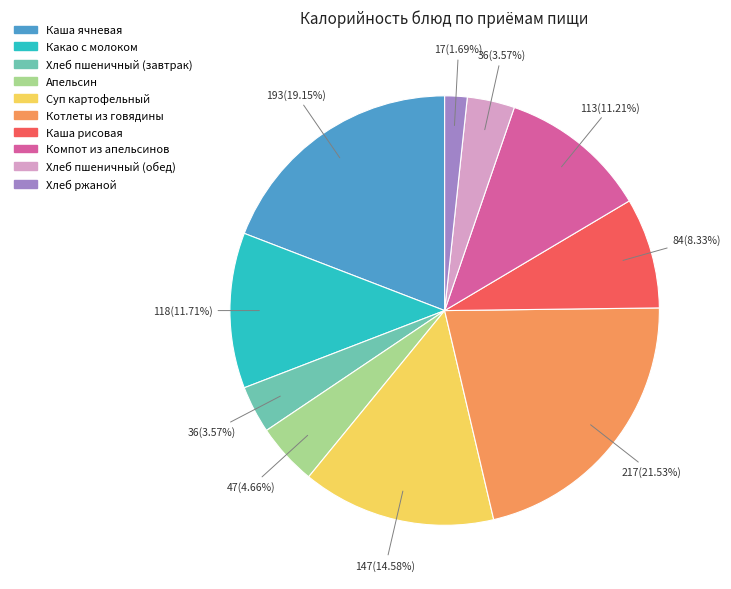

To the nearest percent, what portion does Хлеб ржаной represent?

2%